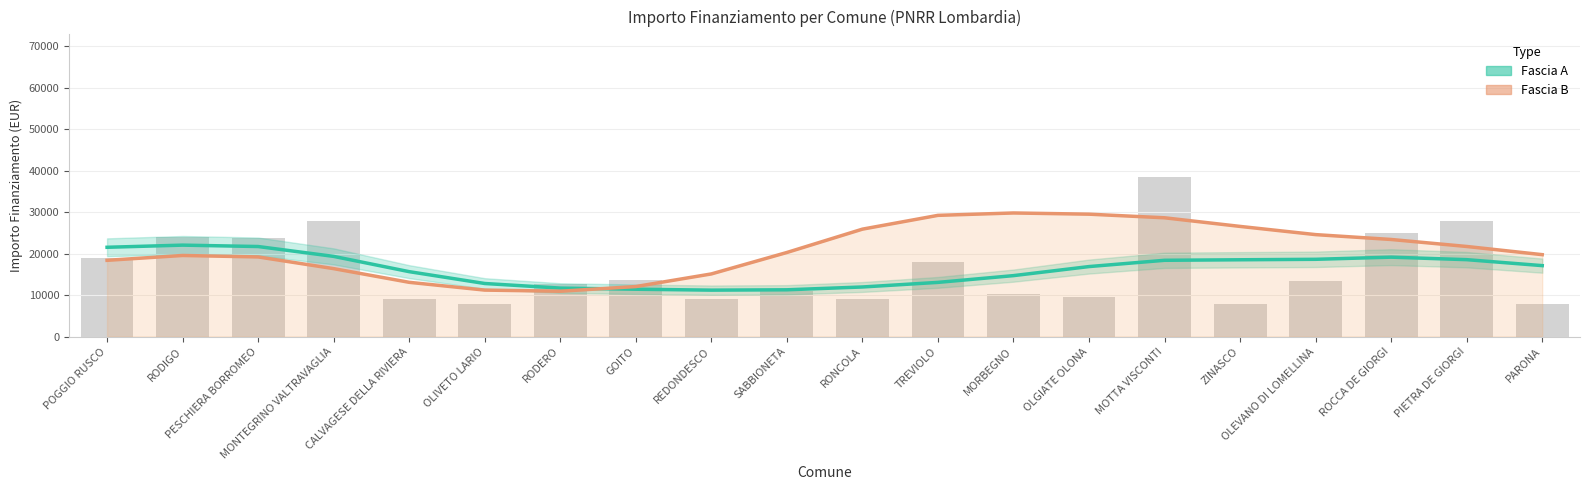

What are all the series names shown in the legend?

Fascia A, Fascia B